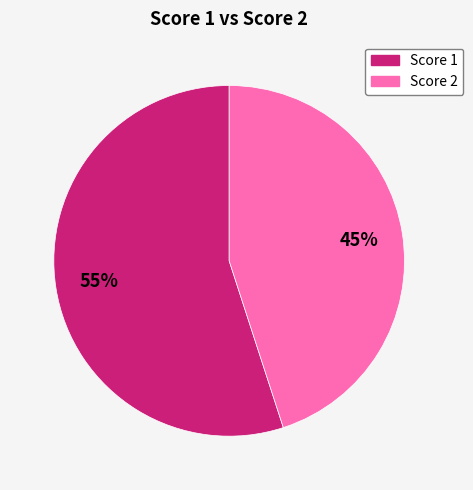

Is there a majority slice in this chart?

Yes